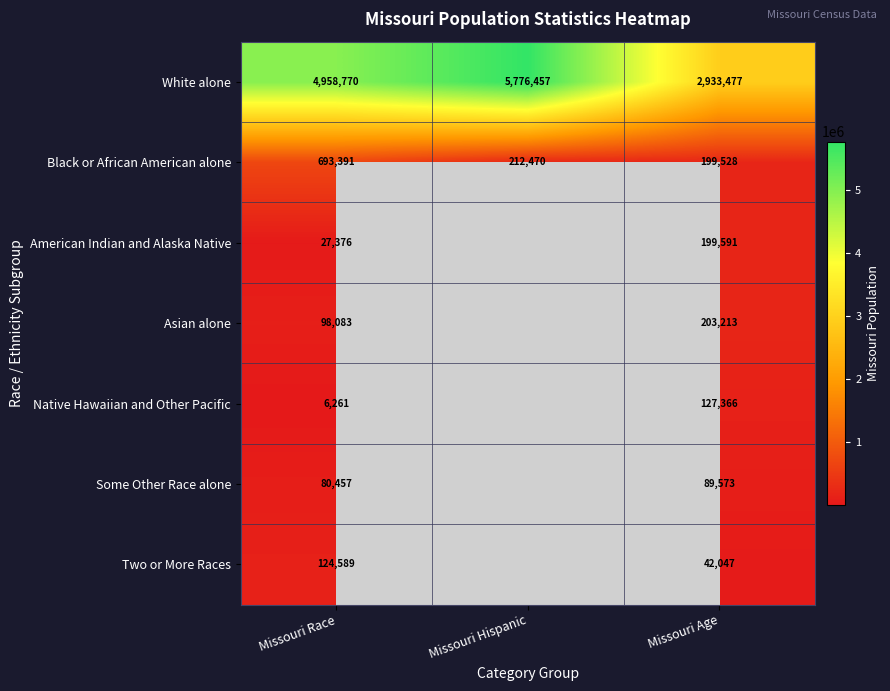

The Some Other Race alone series shows 80457 at Missouri Race. True or false?

True